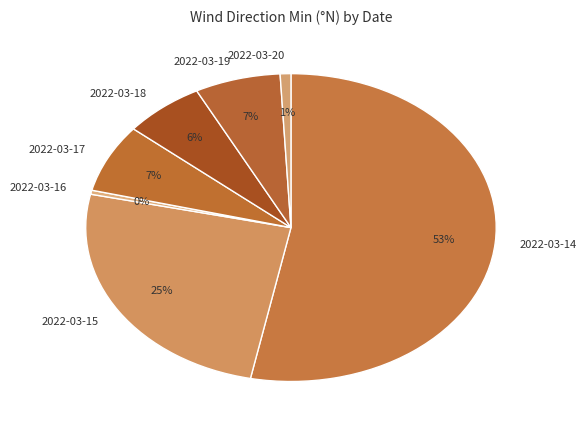

True or false: 2022-03-20 accounts for 10% of the total.

False